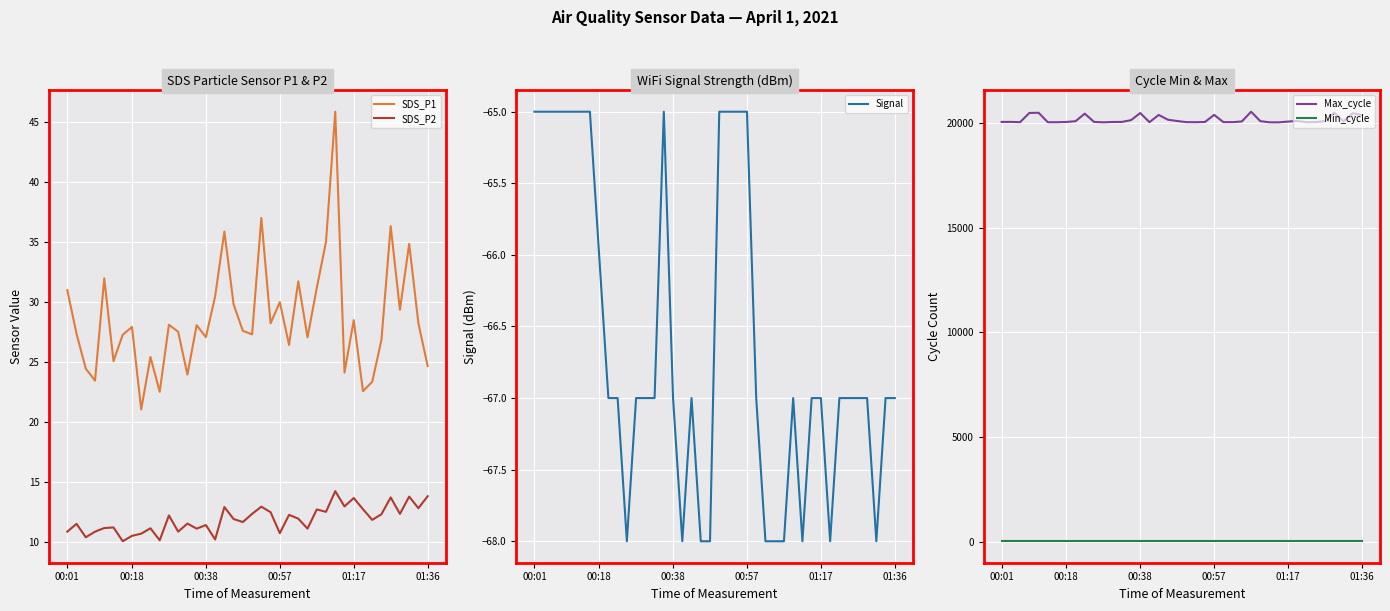

Is it true that SDS_P1 equals 40.0 at 01:36?

False